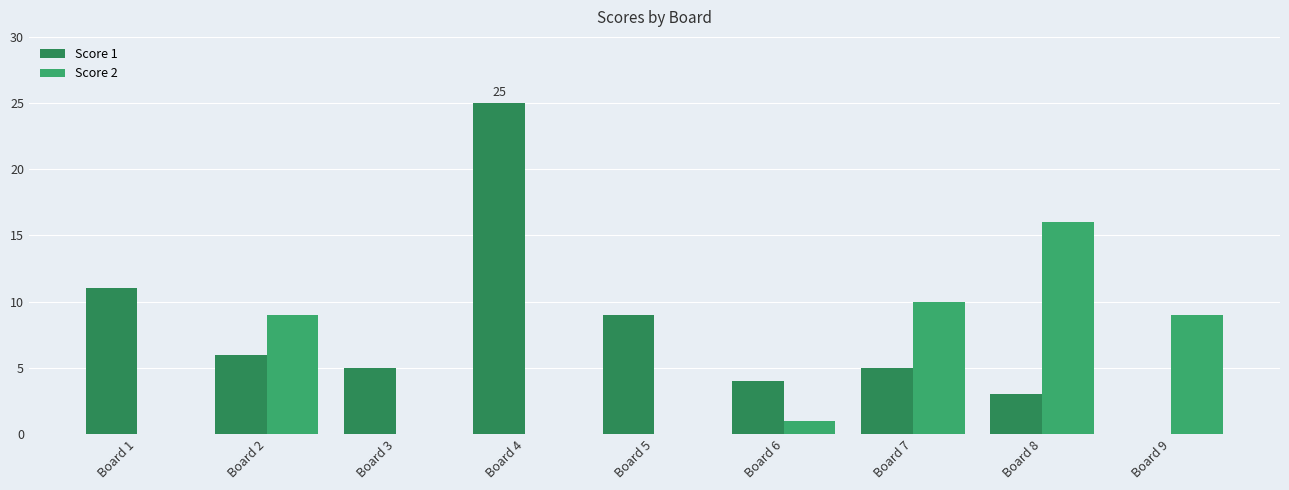

Which label corresponds to the largest value in the chart?

Board 4